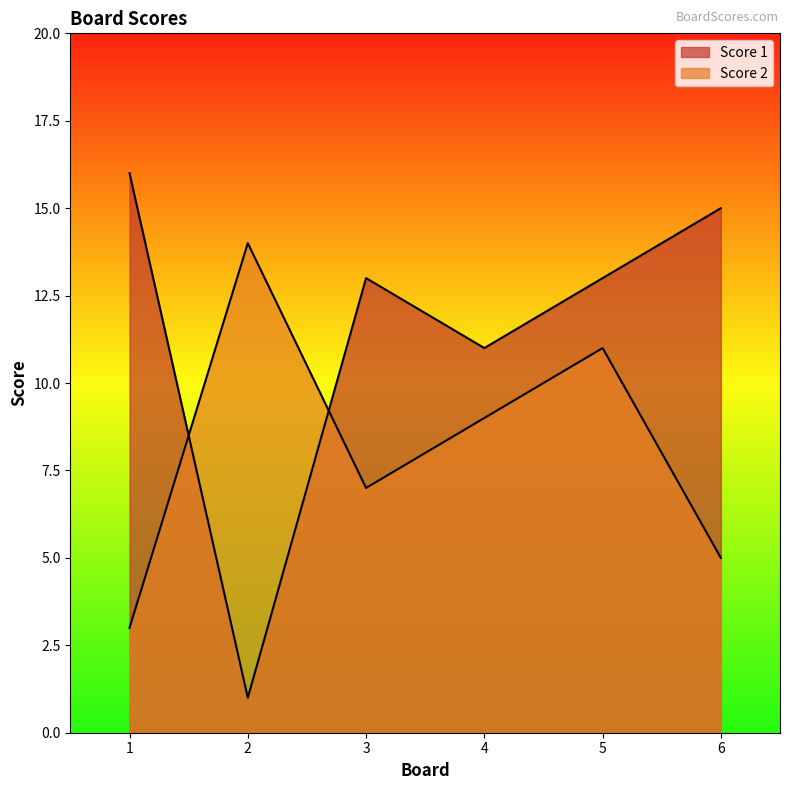

What is the spread (max minus min) of values at 4?

2